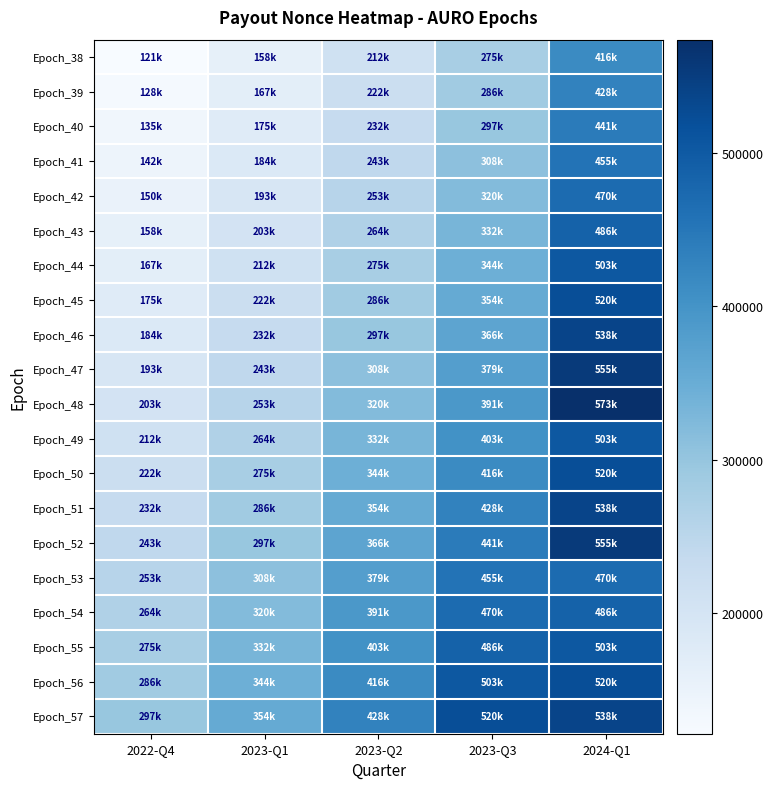

At how many categories does at least one series exceed 311217?

4